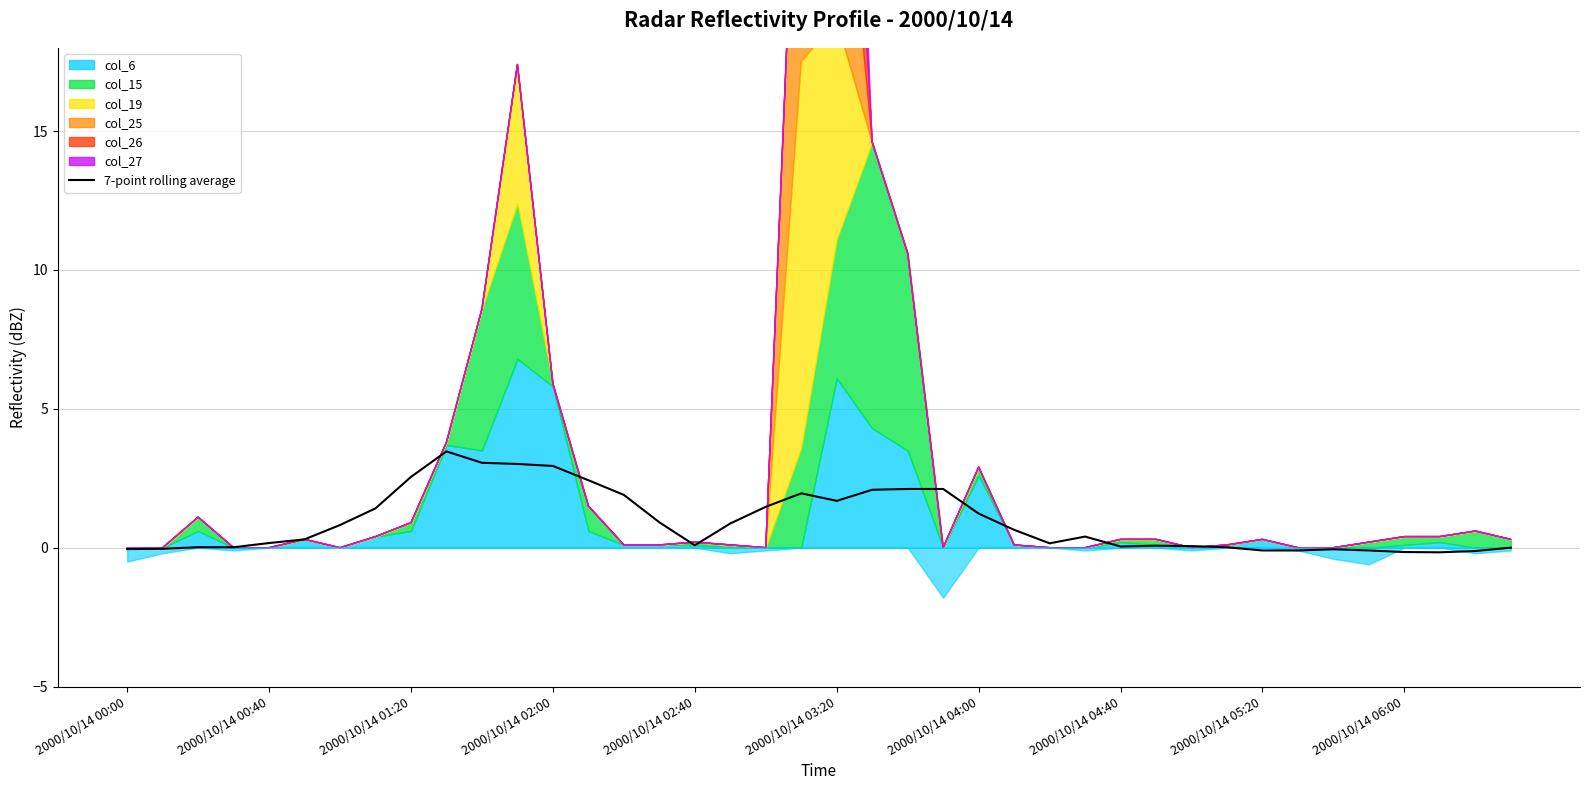

The value at 35 is -0.1. True or false?

False